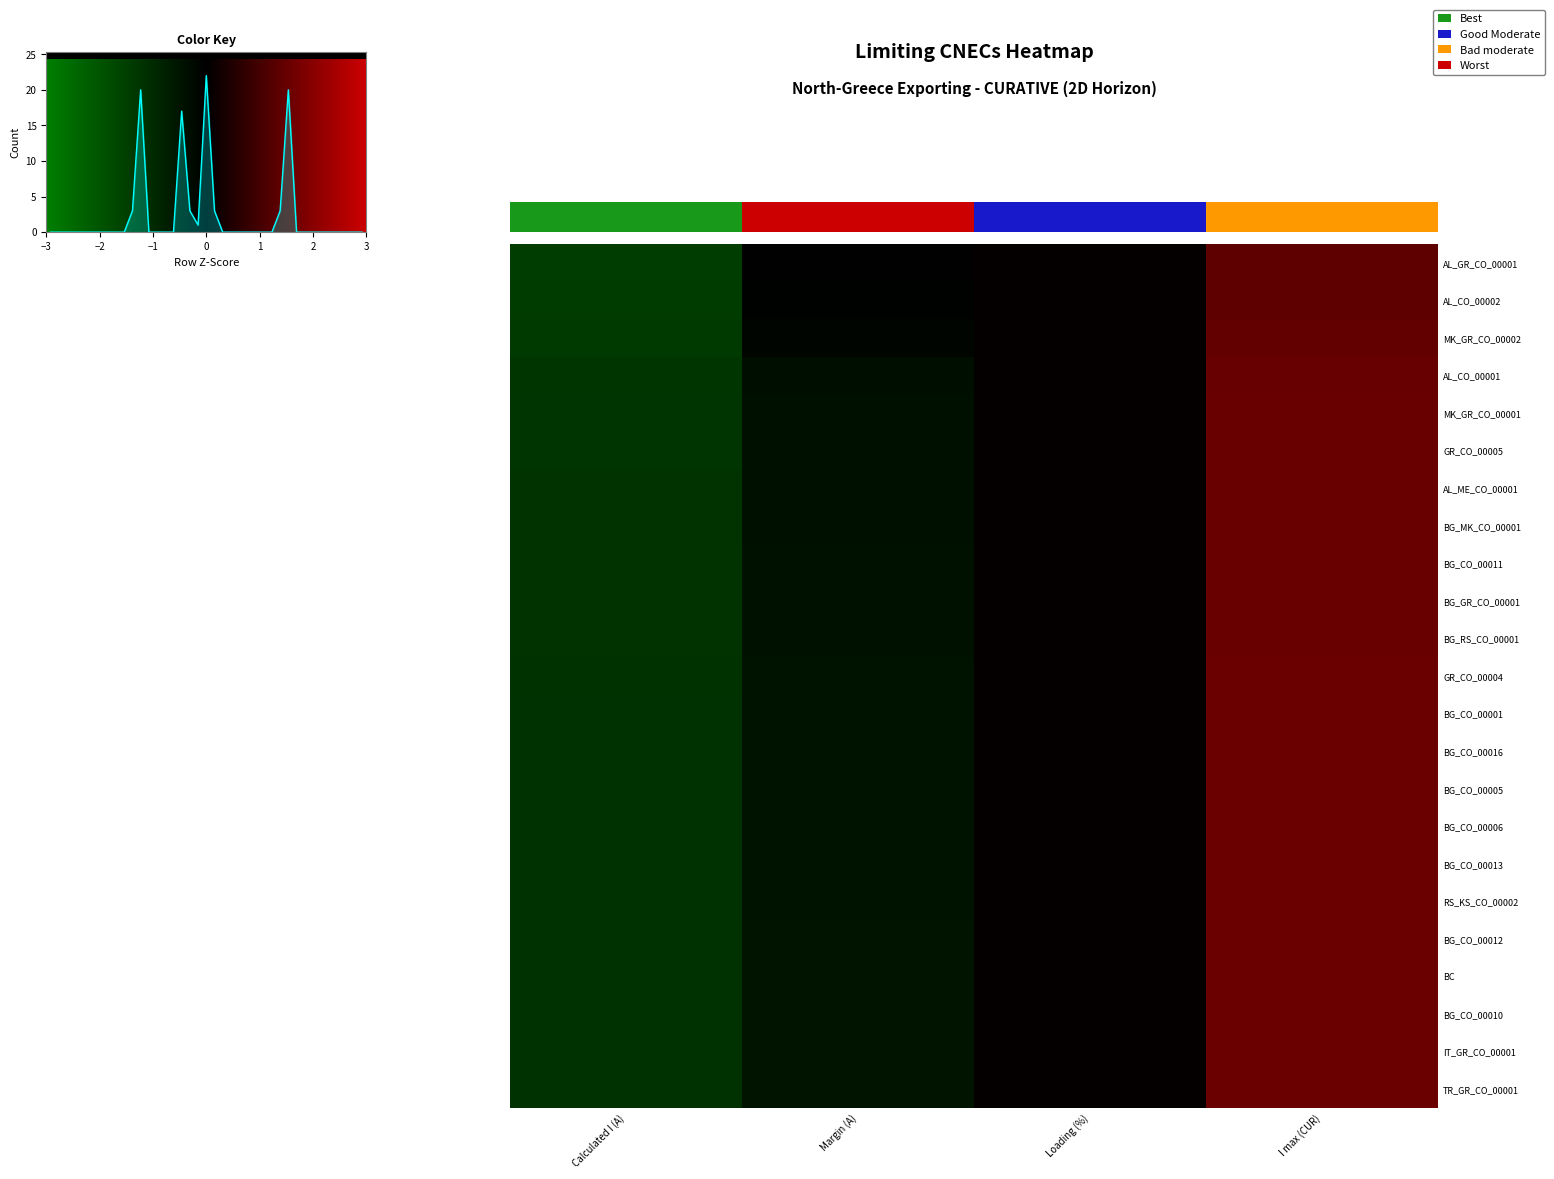

Rank the series by their maximum value, from highest to lowest.

BG_CO_00012, BC, BG_CO_00010, IT_GR_CO_00001, TR_GR_CO_00001, RS_KS_CO_00002, BG_CO_00013, BG_CO_00016, BG_CO_00005, BG_CO_00006, BG_CO_00001, GR_CO_00004, BG_RS_CO_00001, BG_CO_00011, BG_GR_CO_00001, BG_MK_CO_00001, AL_ME_CO_00001, GR_CO_00005, MK_GR_CO_00001, AL_CO_00001, MK_GR_CO_00002, AL_CO_00002, AL_GR_CO_00001